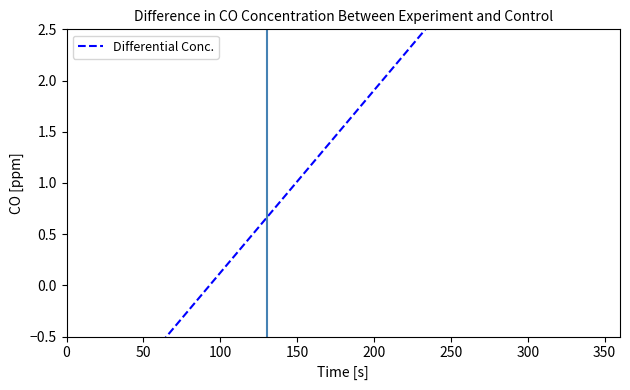

What is the difference between the maximum and minimum values?

6.4